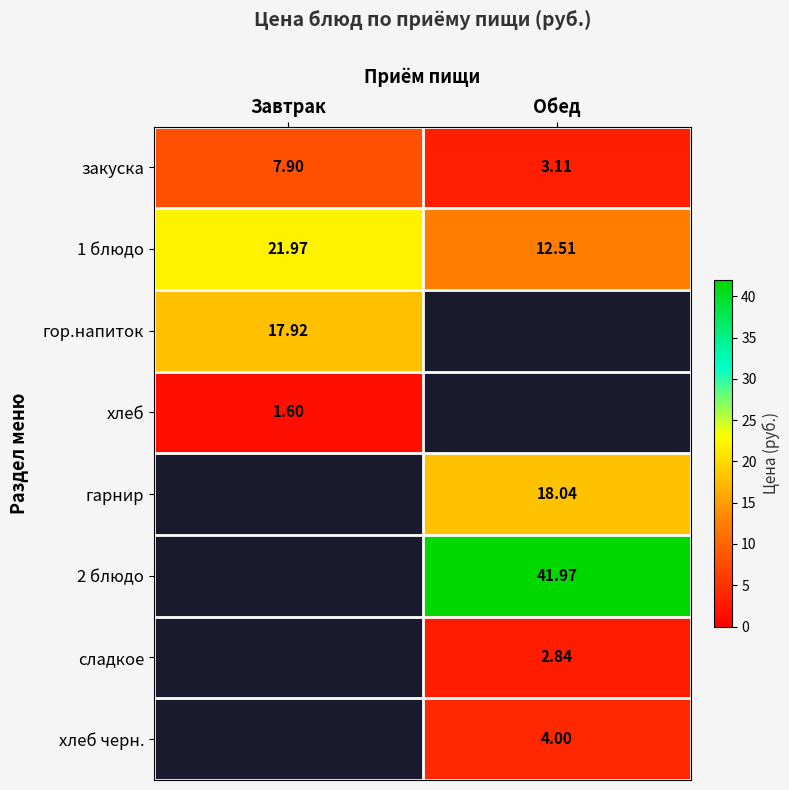

Which category has the highest value in the 1 блюдо series?

Завтрак